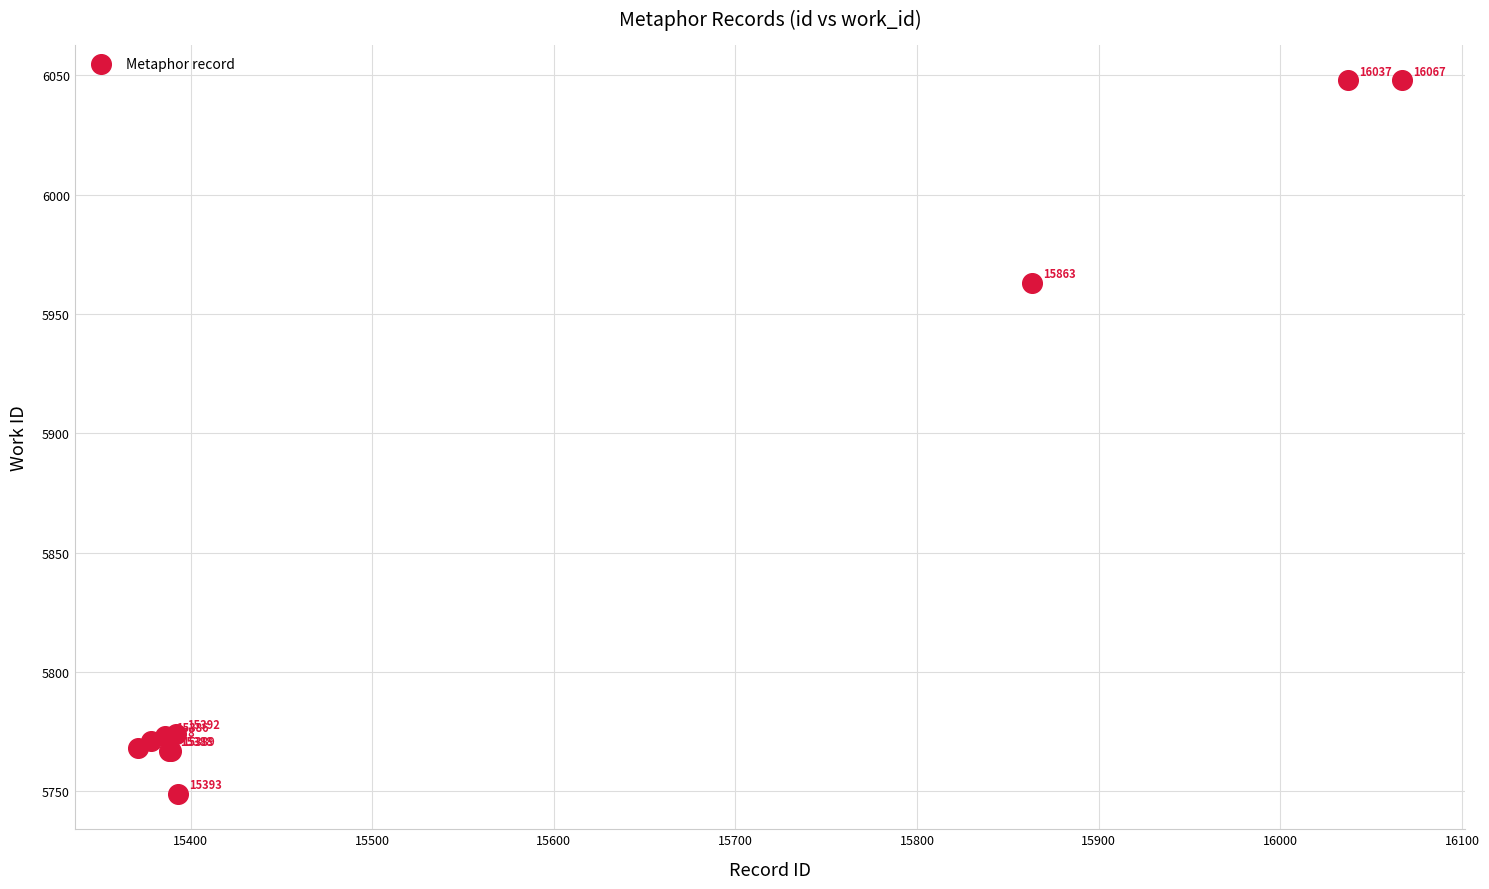

What Y value in the scatter plot is closest to 5898?

5963